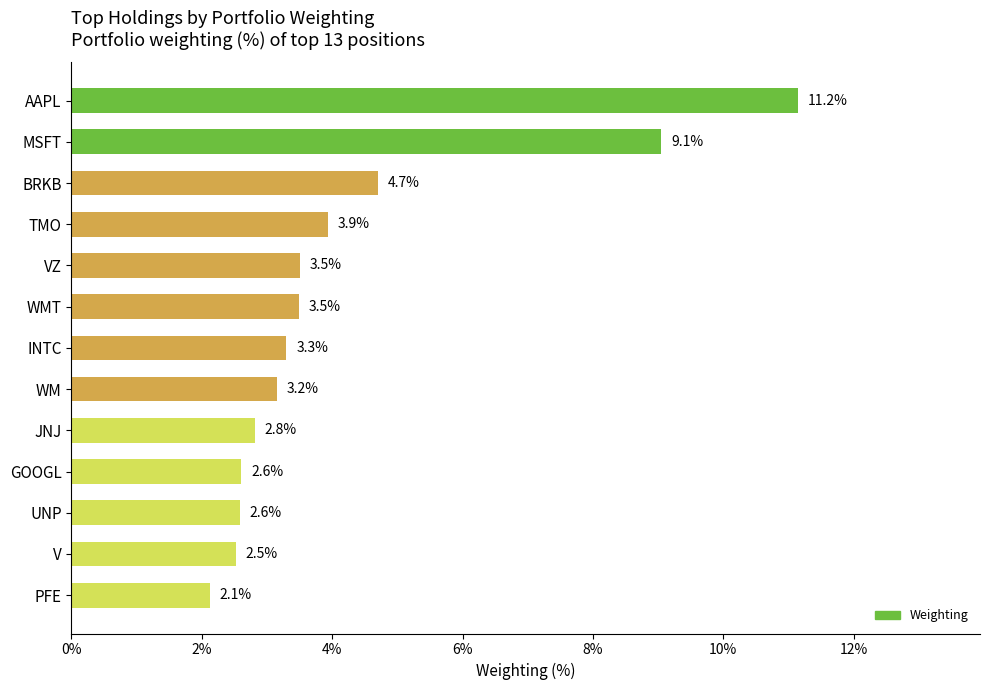

What is the label of the 13th bar from the top?

PFE